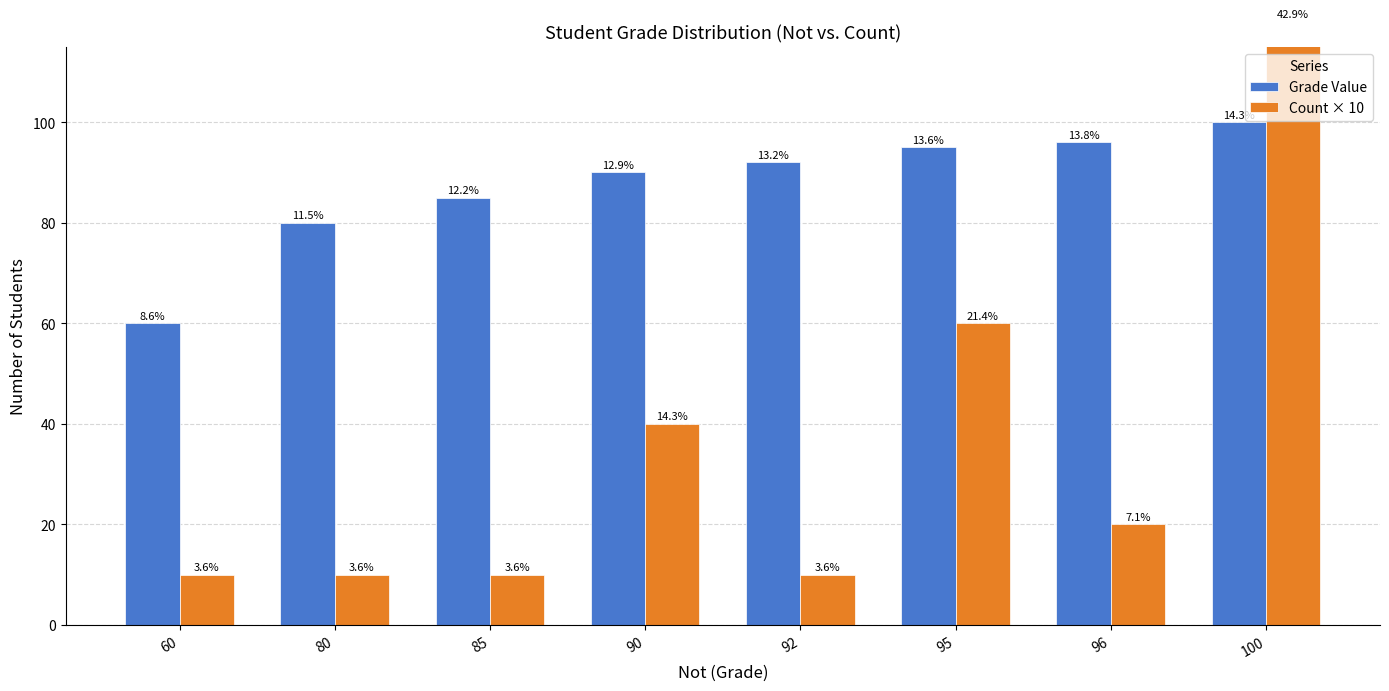

What is the value of the Grade Value bar at the 3rd from the left?

85